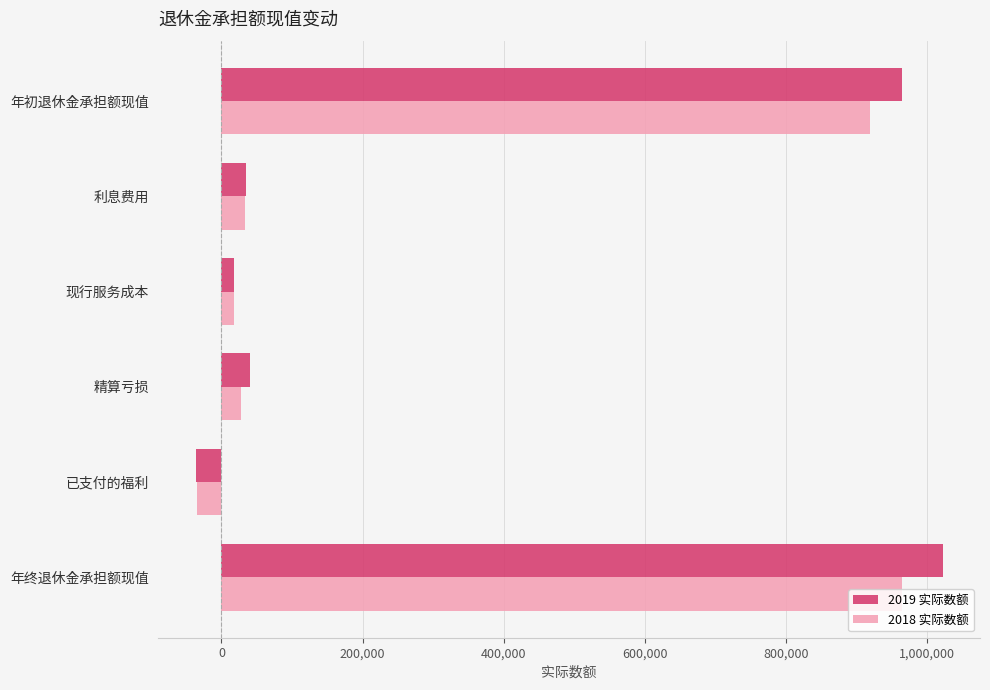

What is the difference between the maximum and minimum values in the 2018 实际数额 series?

998468